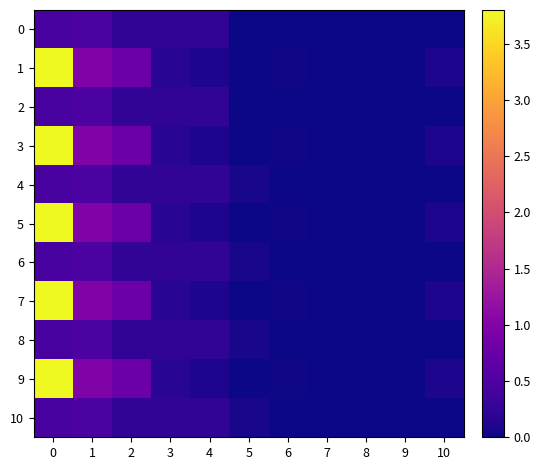

How many distinct data groups are displayed?

11